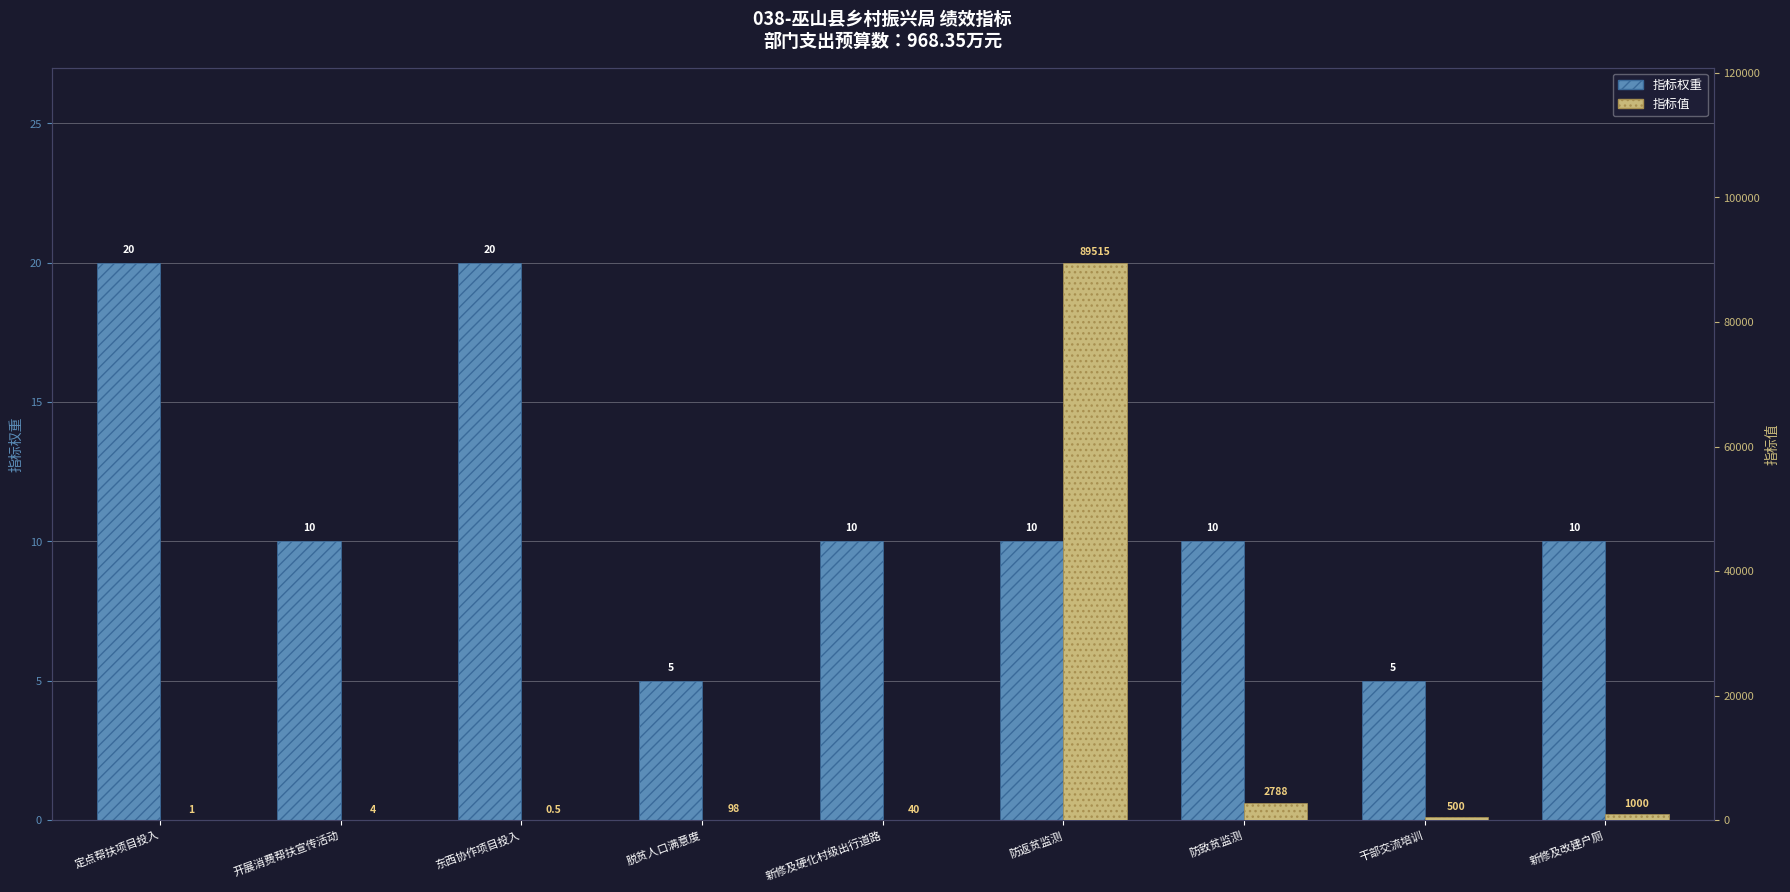

How many values in the 指标权重 series are below 10?

2